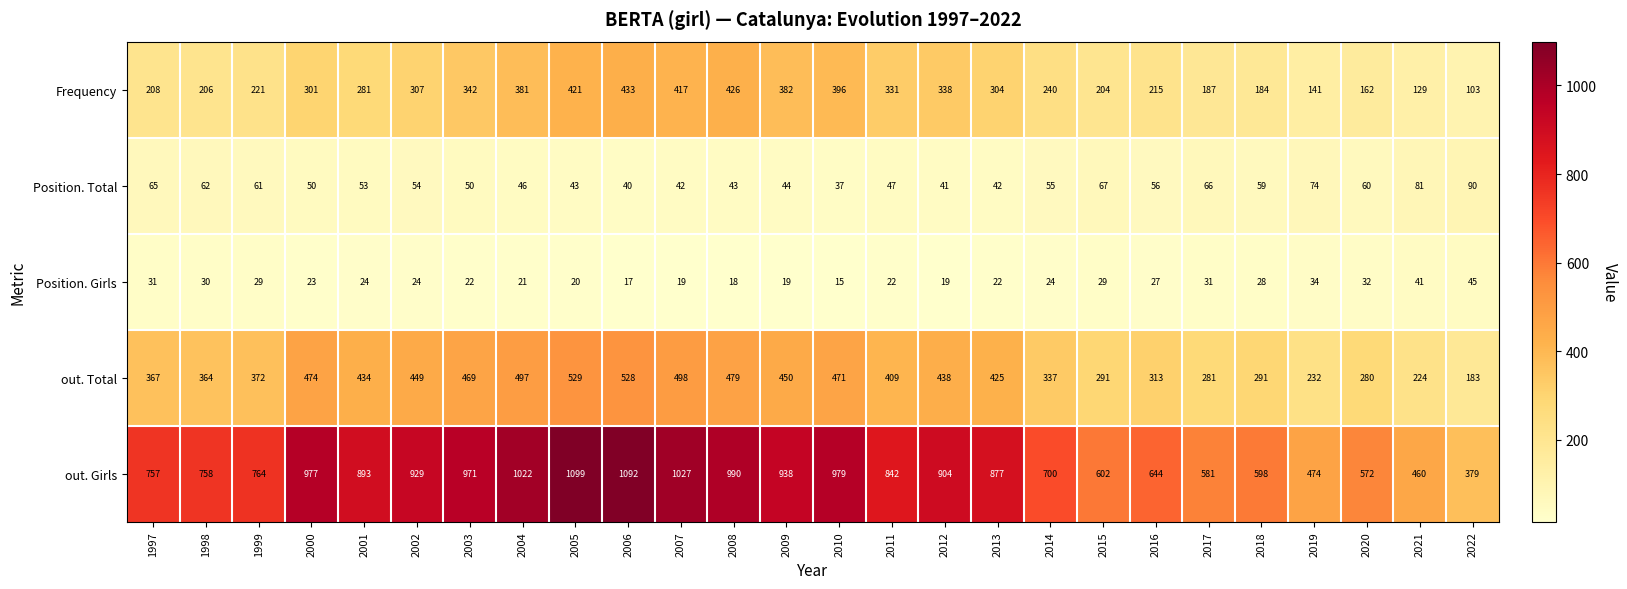

How many series are shown in this chart?

5